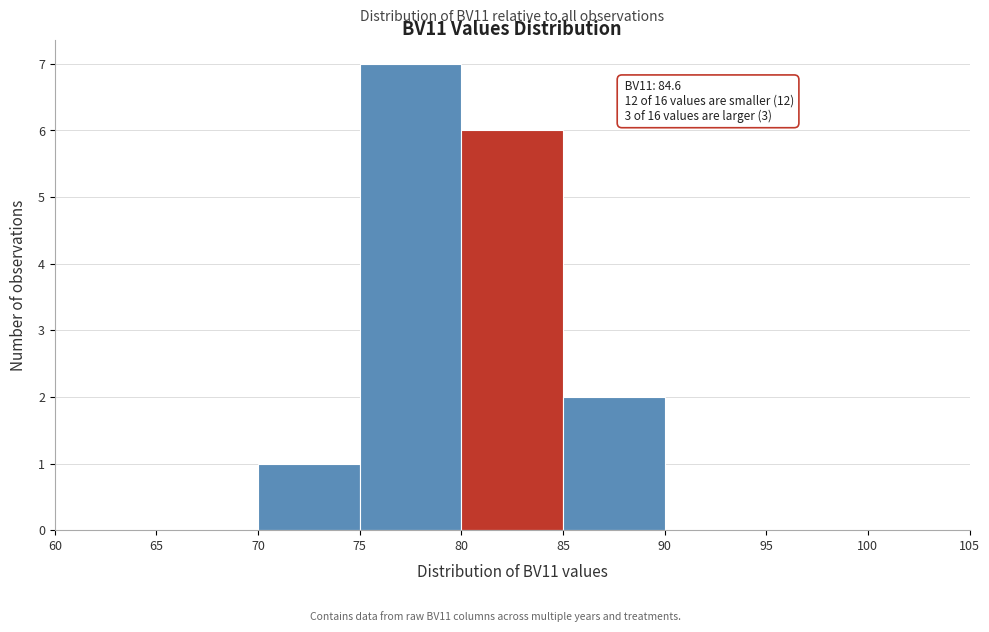

Over which range of the x-axis is the bar tallest?

75 to 80